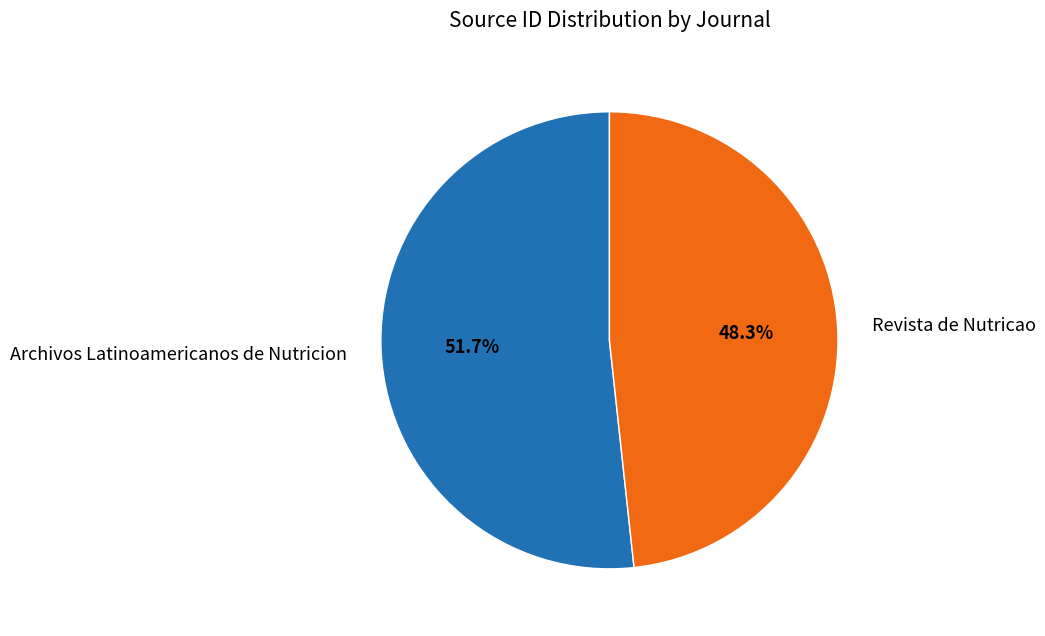

How many segments does this pie chart have?

2